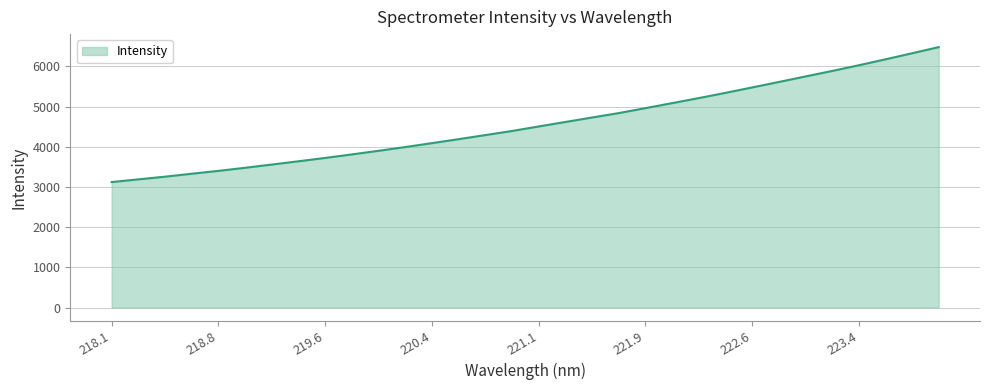

What is the minimum value shown in the chart?

3123.3